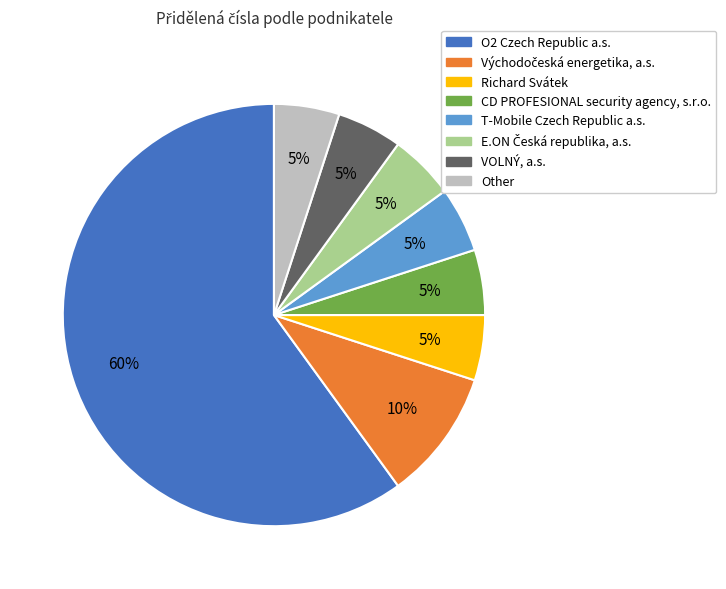

Which has a higher value, O2 Czech Republic a.s. or Other?

O2 Czech Republic a.s.